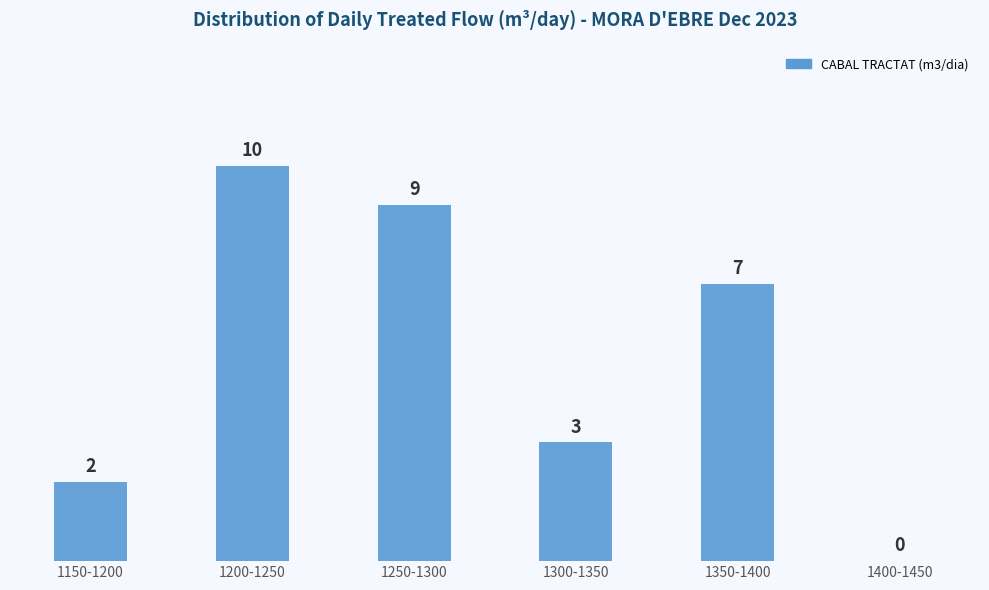

Reading left to right, what are all the values shown in this chart?

1150-1200=2	1200-1250=10	1250-1300=9	1300-1350=3	1350-1400=7	1400-1450=0